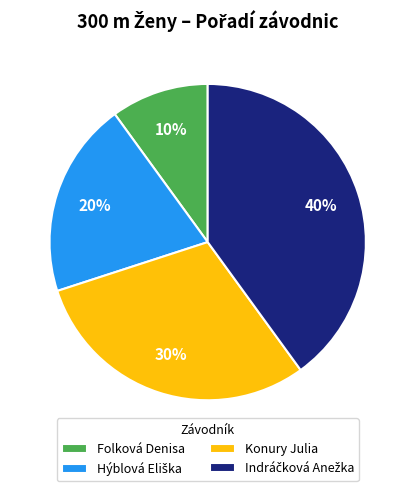

Which category has the smallest portion of the pie?

Folková Denisa